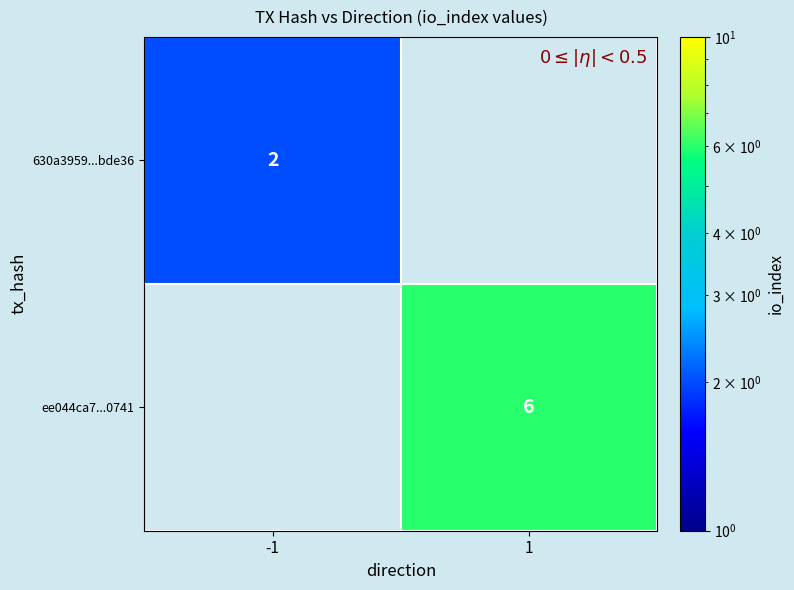

What is the sum of all 630a3959...bde36 values?

2